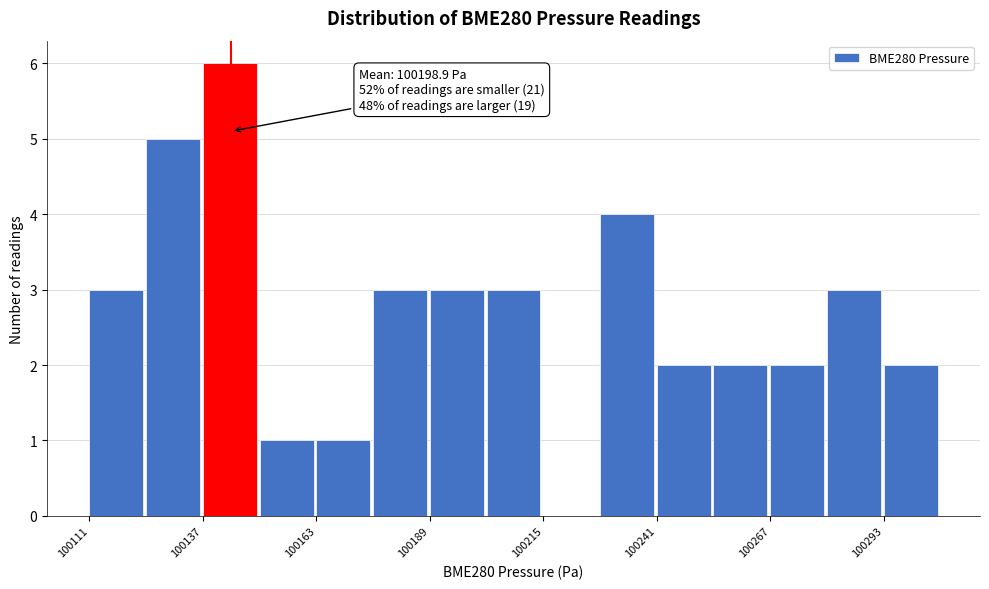

Read against the x-axis, roughly where is the centre of the tallest bar?

100145